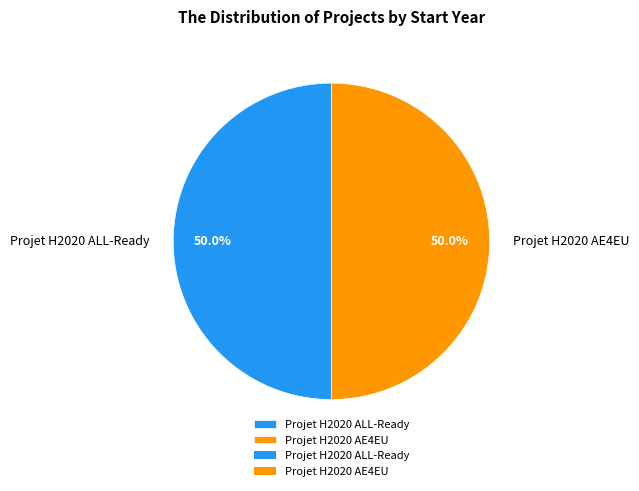

How much of the chart is everything except Projet H2020 ALL-Ready?

50.0%